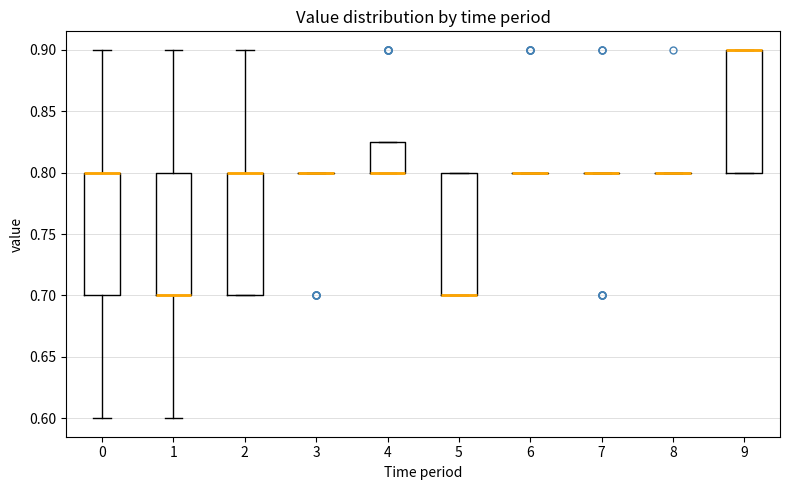

Where is the upper edge of the box at x = 2 on the y-axis? The values are not printed on the chart, so give them approximately, as read against the axis.

0.800